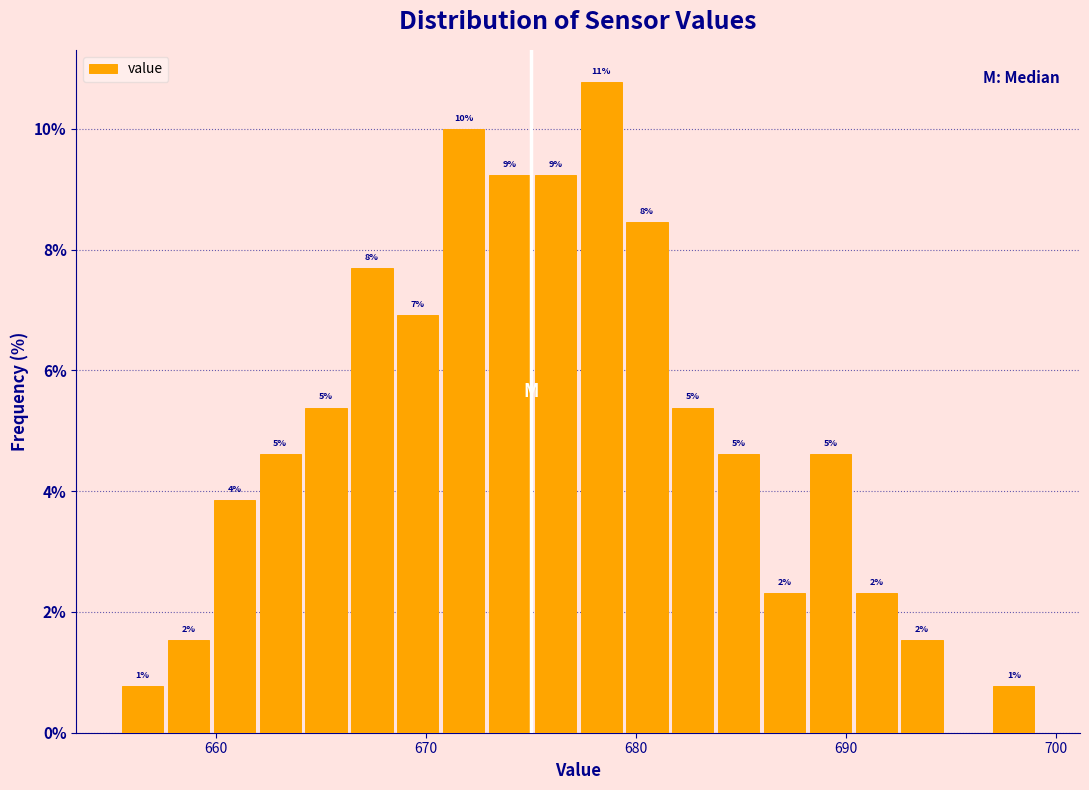

Read against the x-axis, roughly where is the centre of the tallest bar?

678